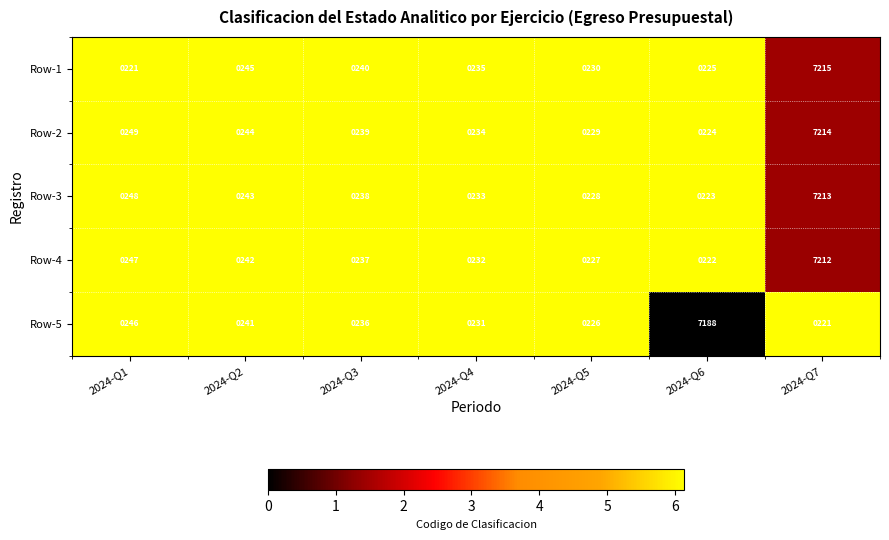

True or false: Row-1 has a value of 235 at 2024-Q4.

True